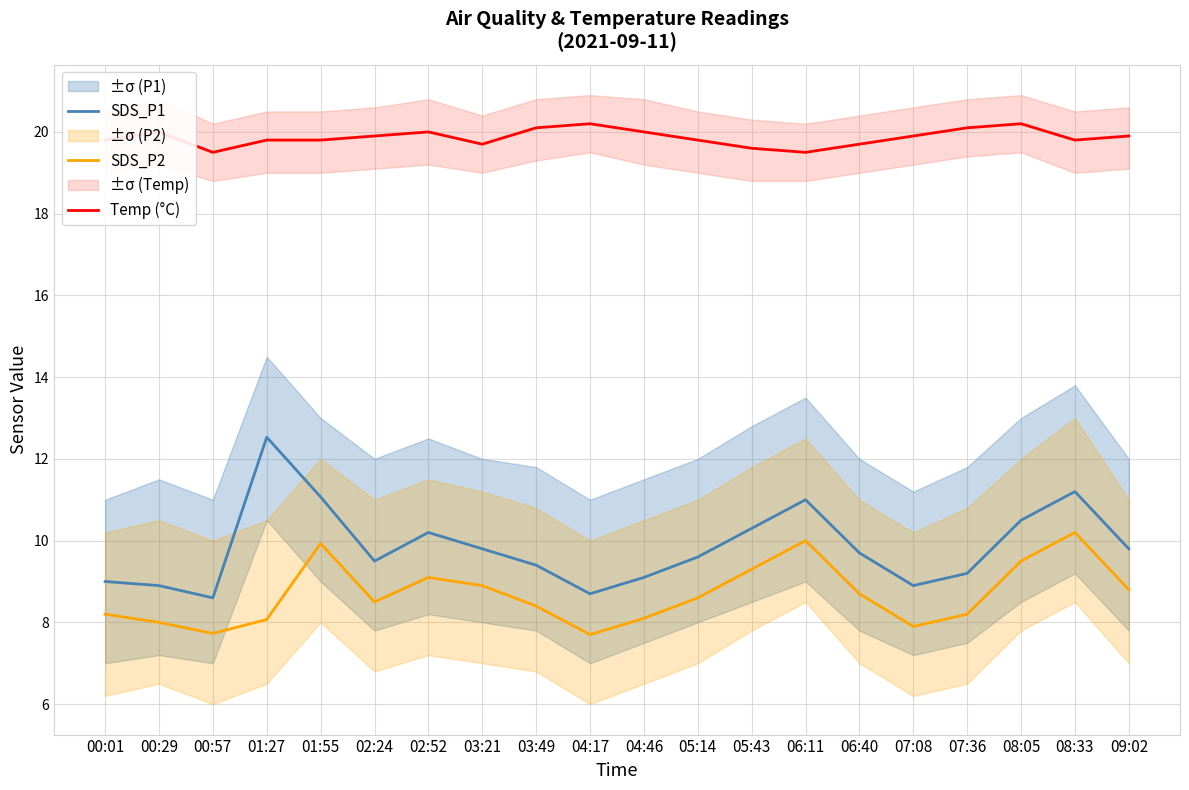

What is the difference between the maximum and minimum values in the SDS_P1 series?

3.9